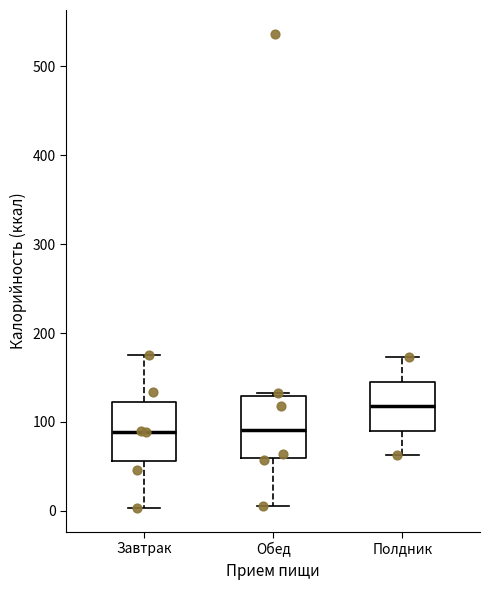

Reading left to right, transcribe this box plot: for each box, give where its median line is, the range the box spans, and where its two whiskers end, as read against the y-axis. The values are not printed on the chart, so give them approximately, as read against the axis.

Завтрак: median 90, box 60 to 120, whiskers 0 to 170
Обед: median 90, box 60 to 130, whiskers 10 to 130 (just above the box's upper edge)
Полдник: median 120, box 90 to 150, whiskers 60 to 170